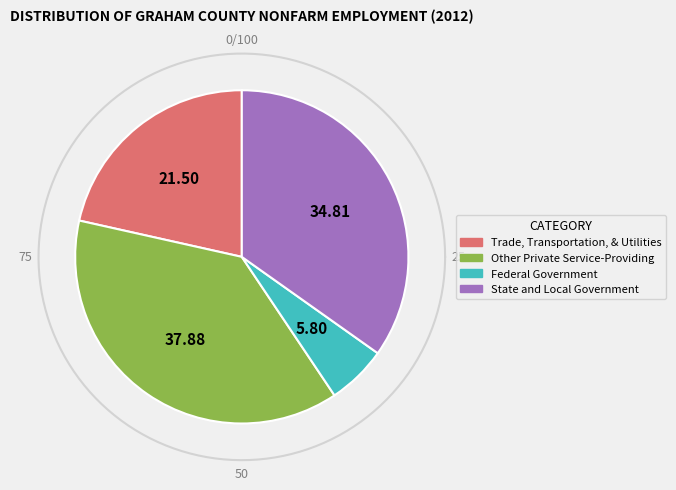

Which slice is the smallest?

Federal Government